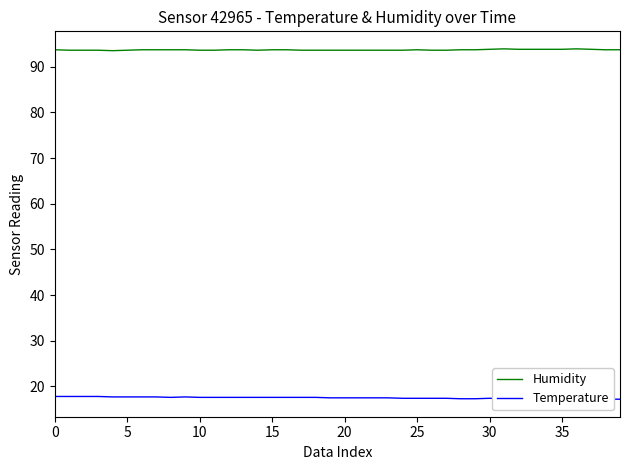

The value of Temperature at 18 is 9.0. True or false?

False